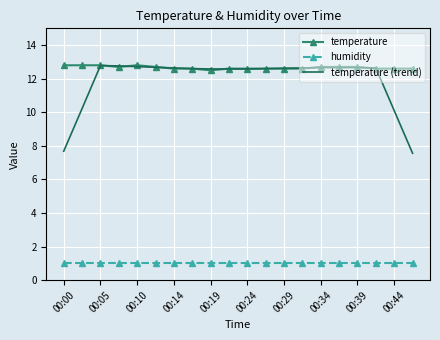

Which series has the largest range (max minus min)?

temperature (trend)